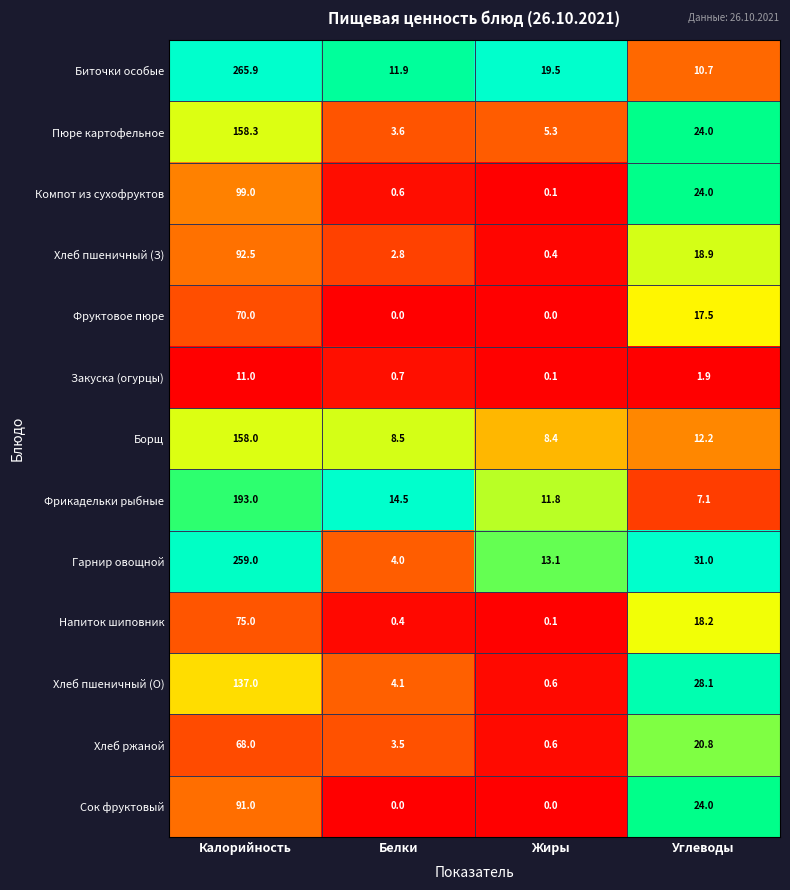

What is the difference between the highest and lowest values at Калорийность?

254.9